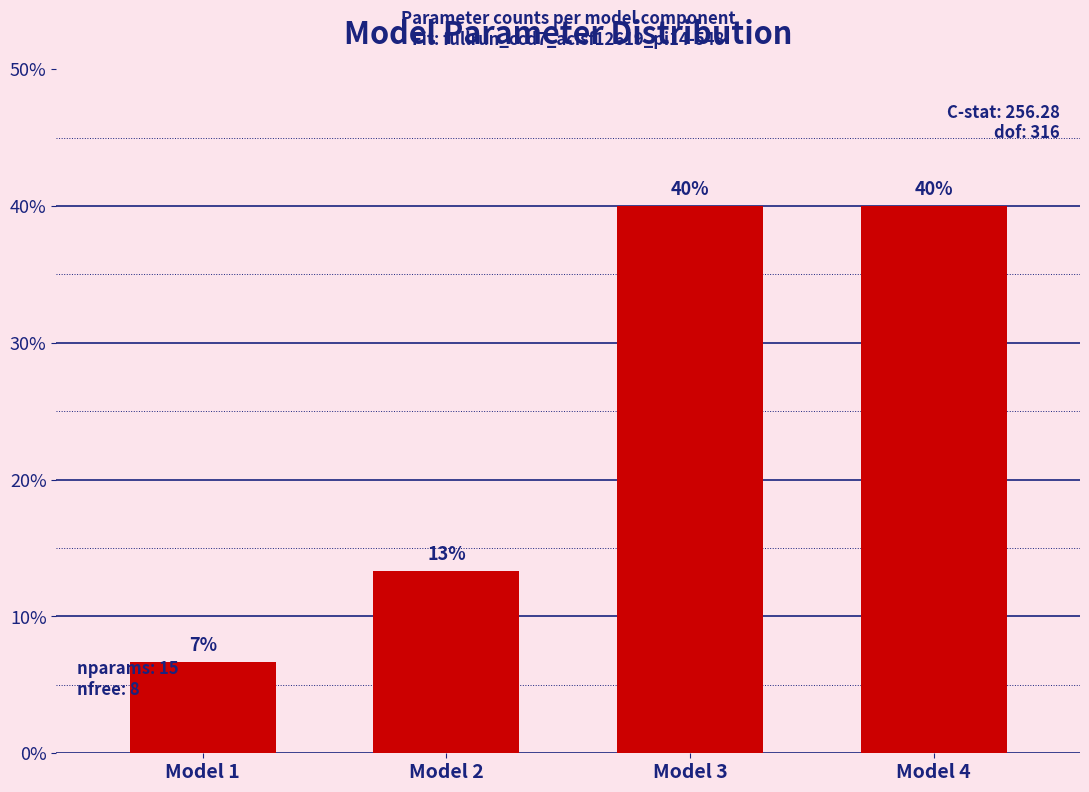

The chart shows a value of 13.3 at Model 2. True or false?

True